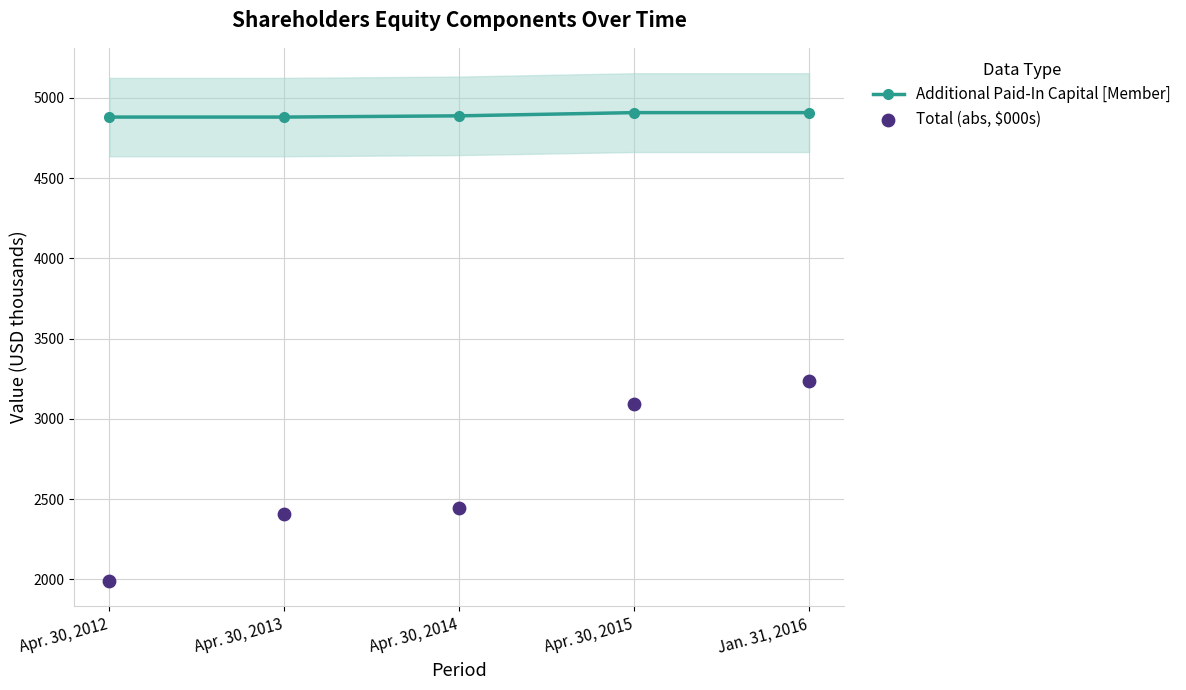

What is the total value across all series at Apr. 30, 2012?

6870.5